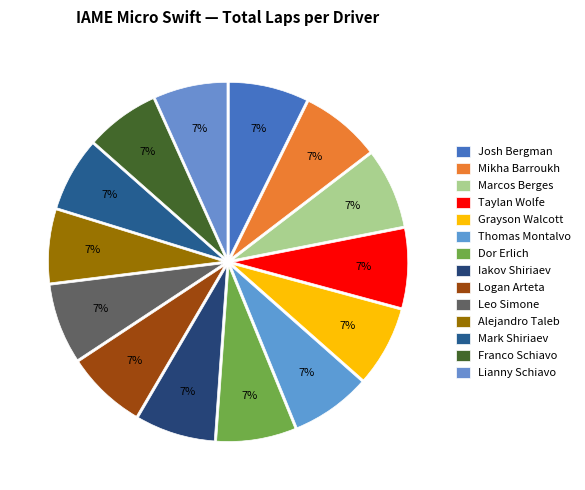

Count the number of slices in the pie.

14